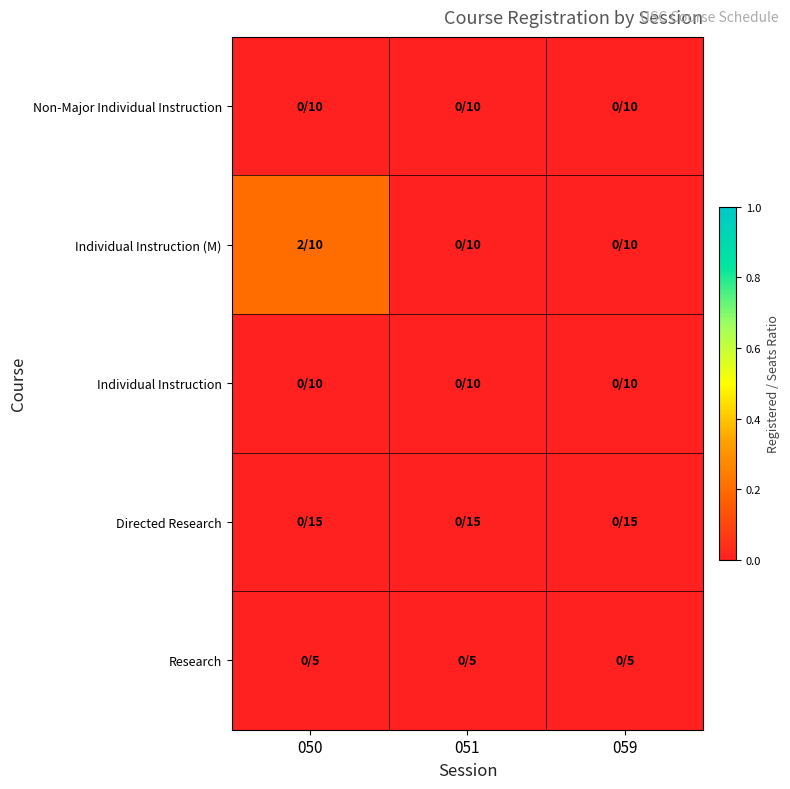

Reading left to right, transcribe all the data shown in this chart.

Non-Major Individual Instruction: 050=0.0	051=0.0	059=0.0
Individual Instruction (M): 050=0.2	051=0.0	059=0.0
Individual Instruction: 050=0.0	051=0.0	059=0.0
Directed Research: 050=0.0	051=0.0	059=0.0
Research: 050=0.0	051=0.0	059=0.0